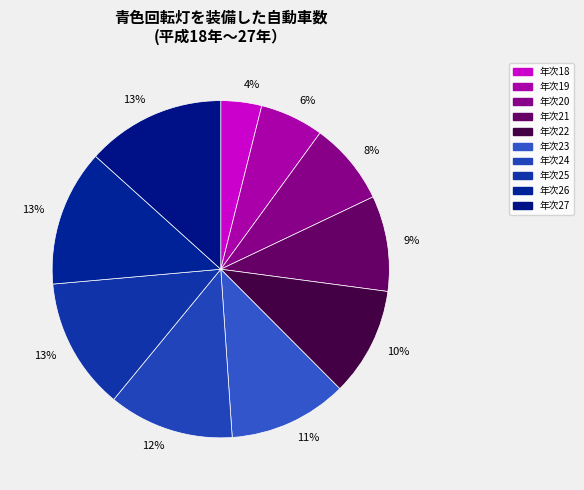

How many slices are in this pie chart?

10